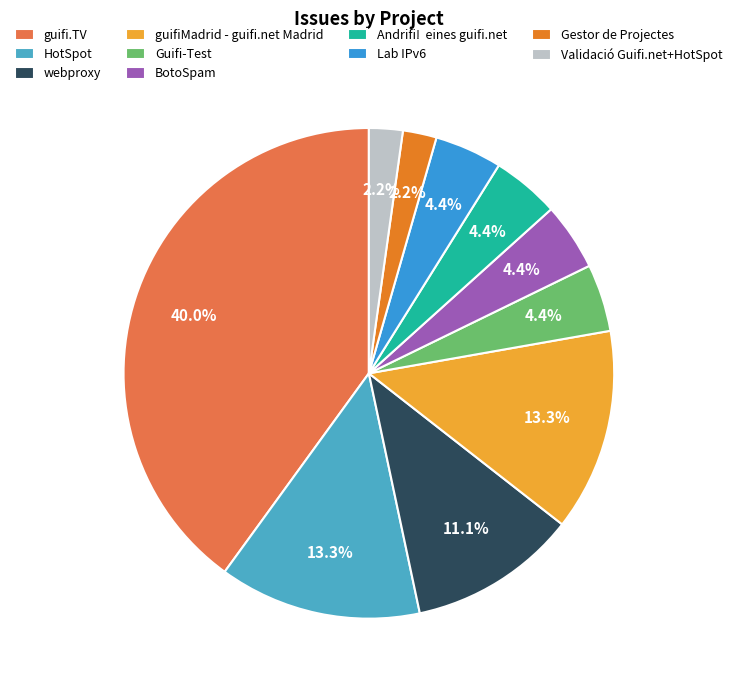

What portion of the pie excludes webproxy?

88.9%